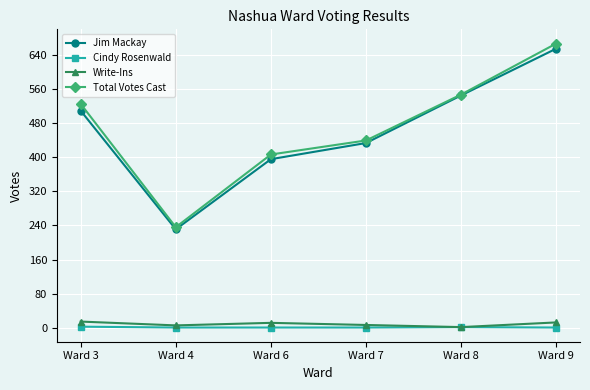

True or false: Jim Mackay and Cindy Rosenwald intersect in this chart.

False